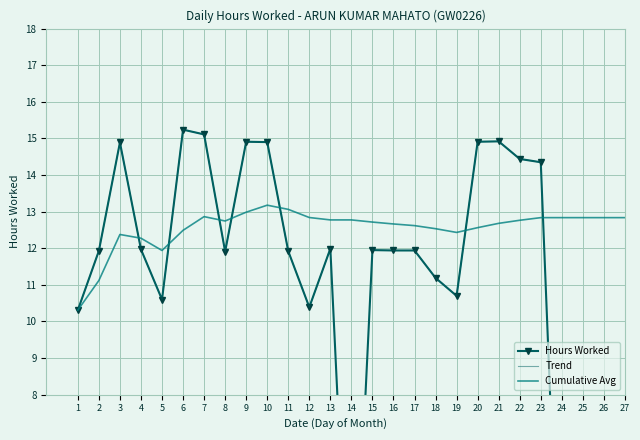

Between 7 and 23, which series saw the biggest shift?

Hours Worked